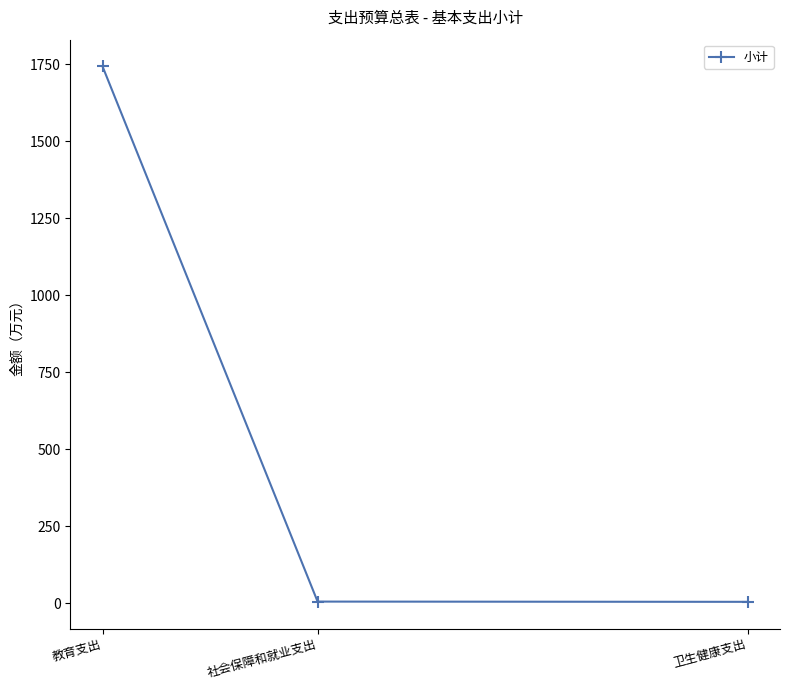

What is the sum of the values at 社会保障和就业支出 and 卫生健康支出?

10.9